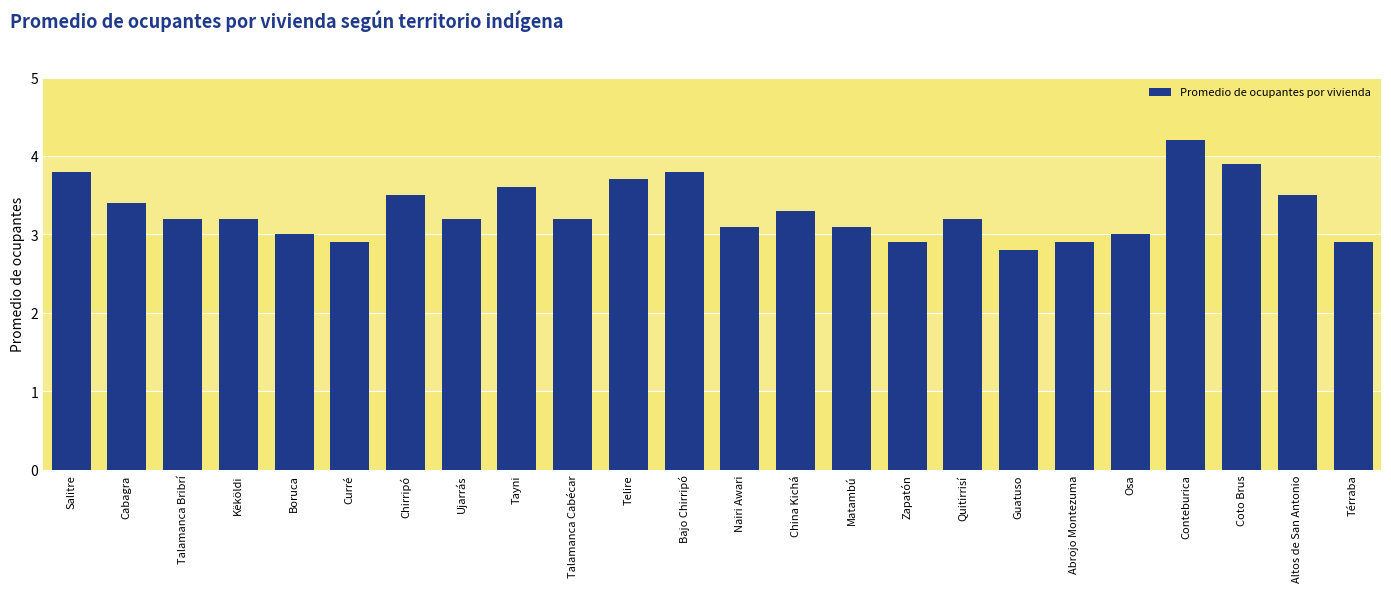

What is the sum of the values at Bajo Chirripó and Osa?

6.8